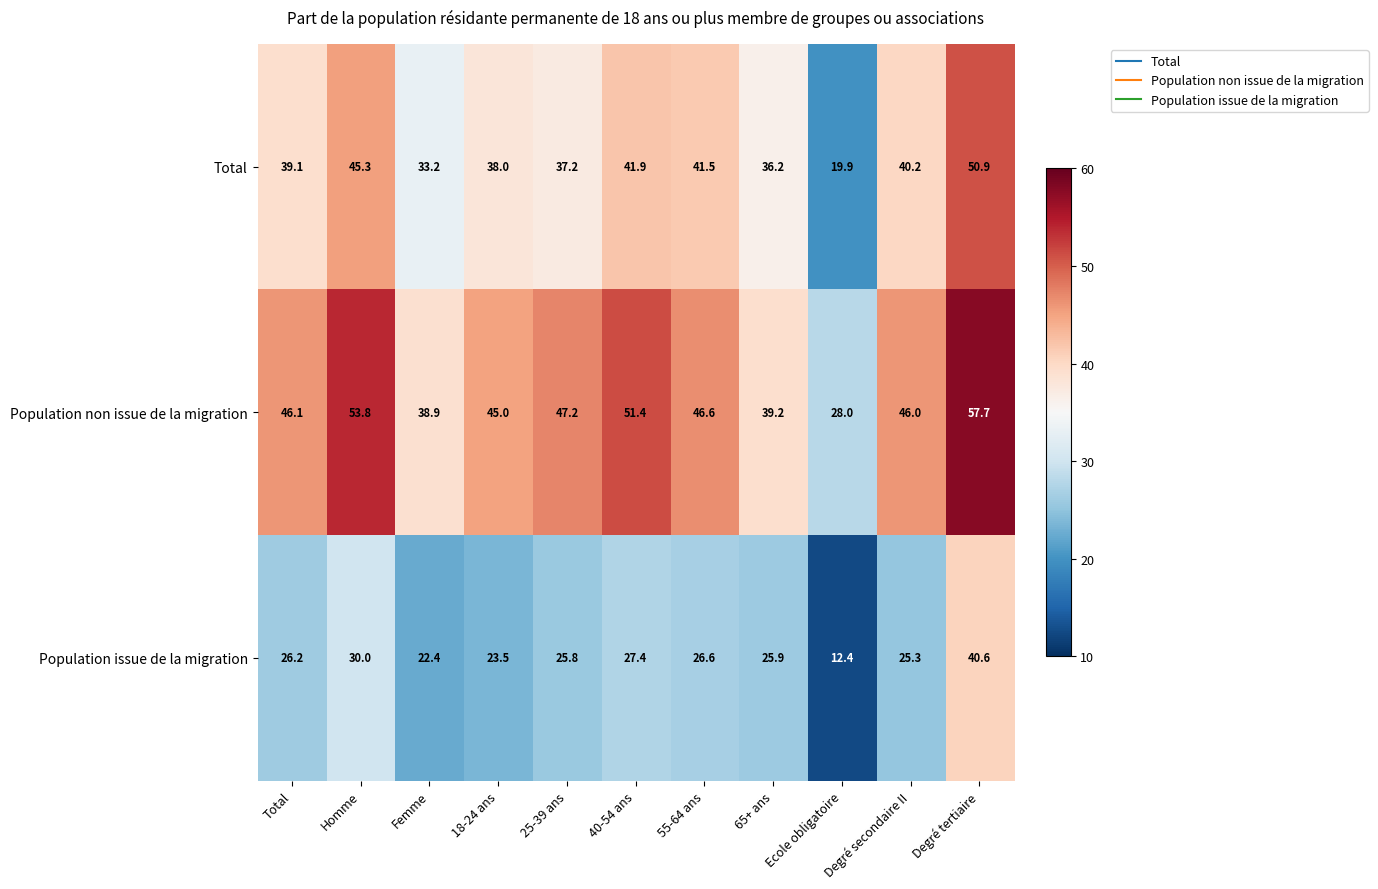

Which series has the widest spread of values?

Total